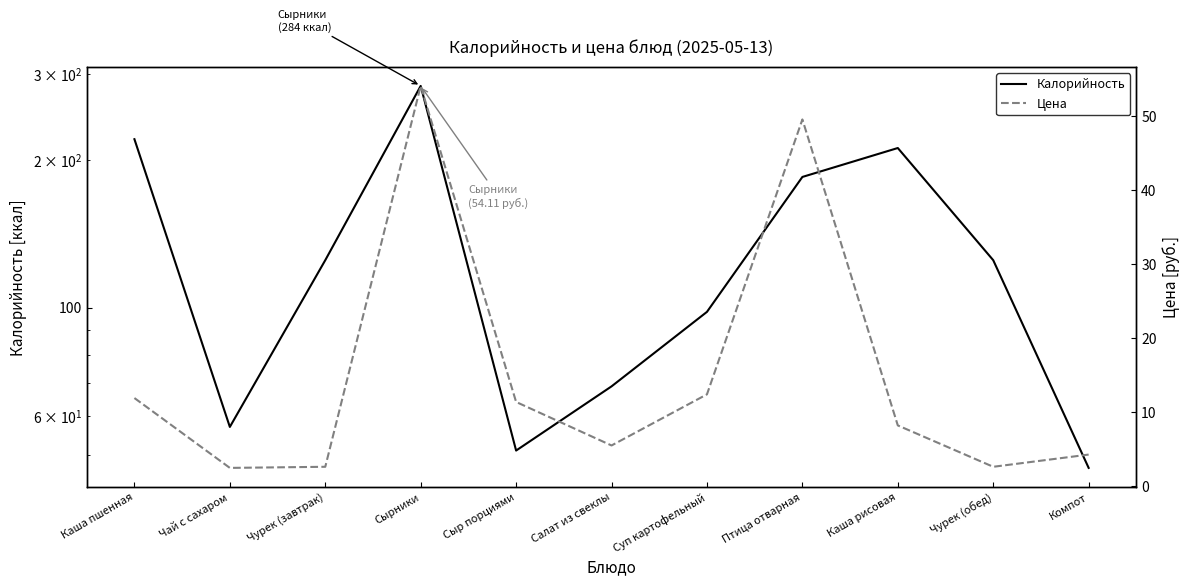

Rank the series at Сырники from highest to lowest value.

Калорийность, Цена